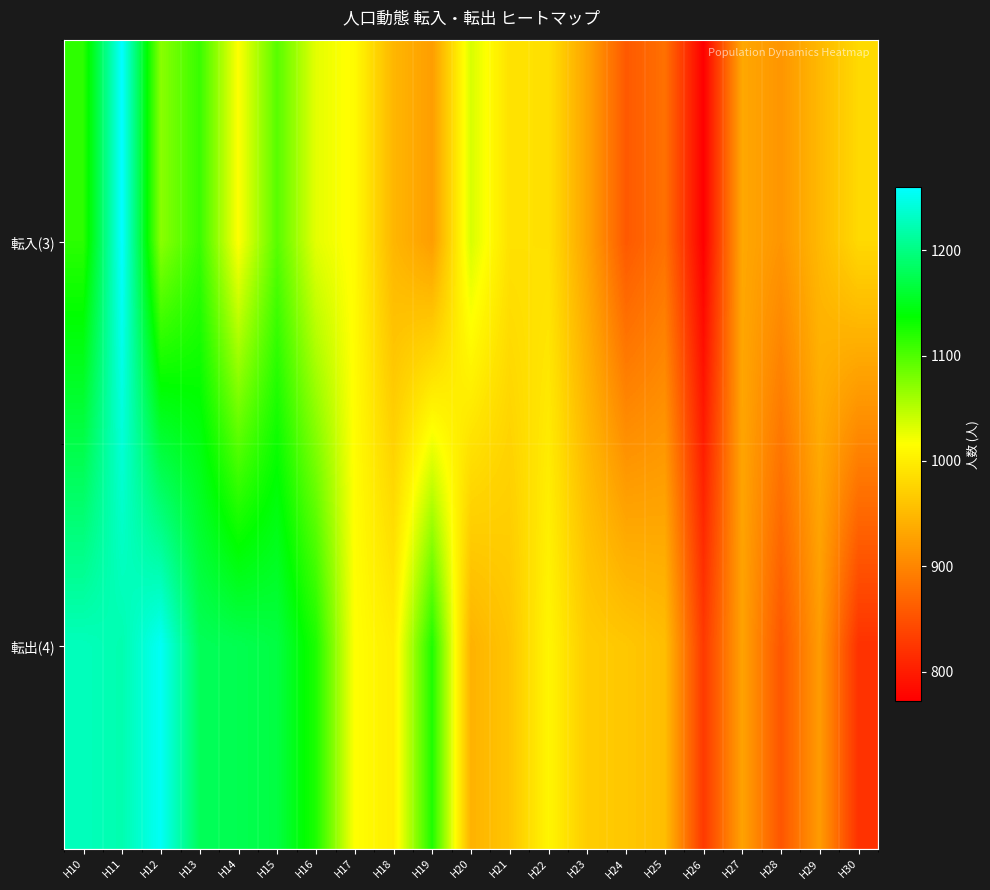

What is the total value across all series at H26?

1599